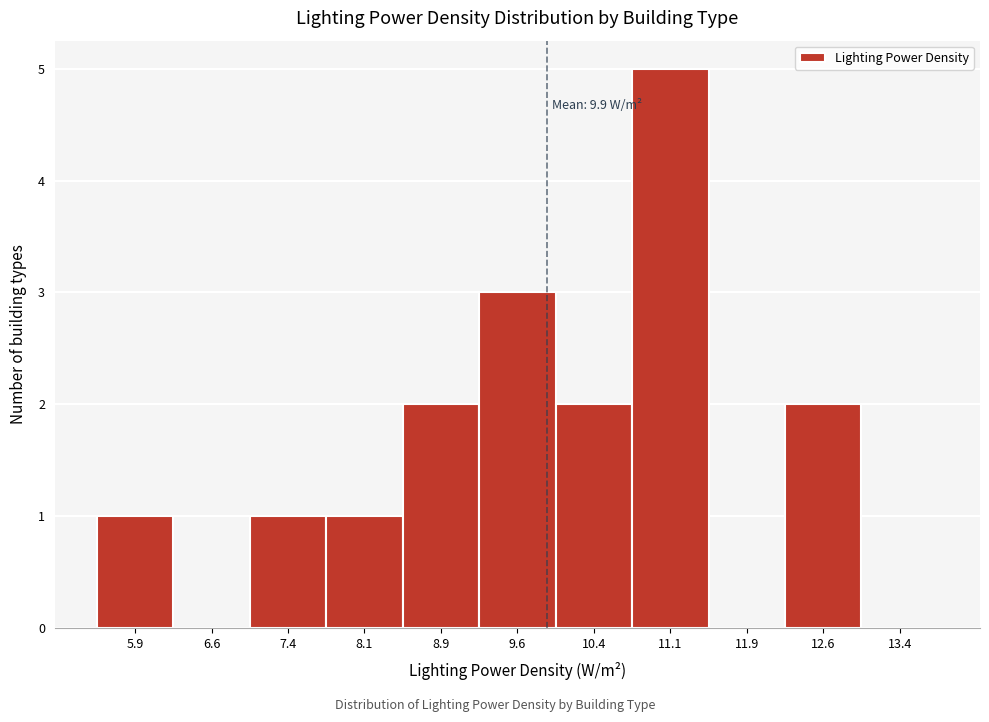

Which range on the x-axis has the tallest bar?

10.75 to 11.50